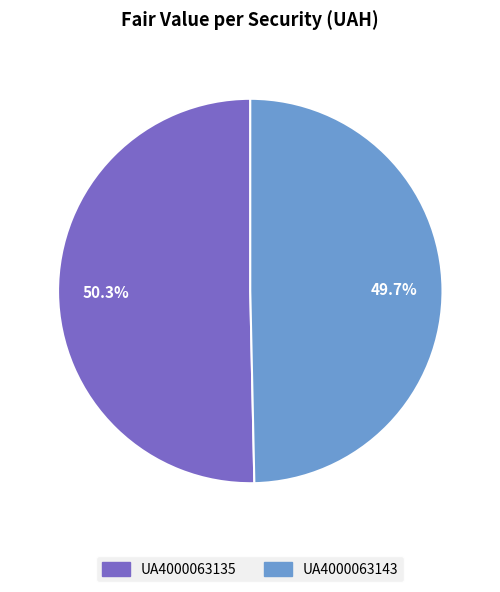

Rank the categories by value from highest to lowest.

UA4000063135, UA4000063143